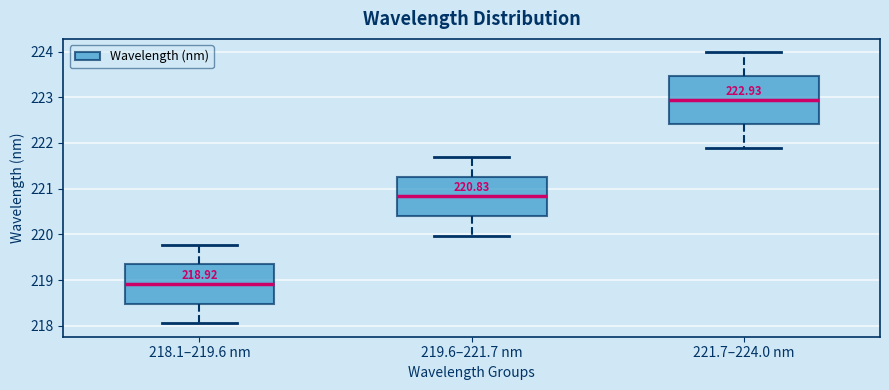

Which box's median line is the highest?

221.7–224.0 nm